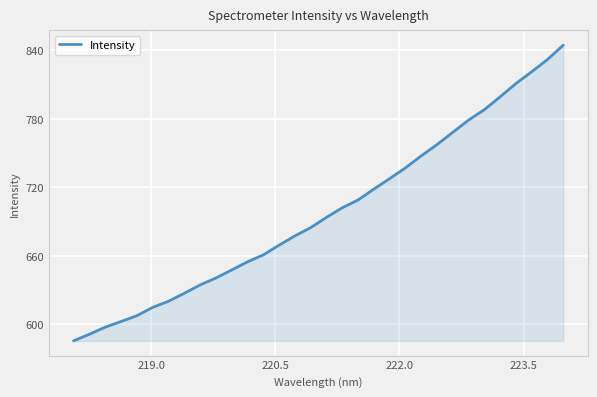

What is the smallest value displayed?

585.4